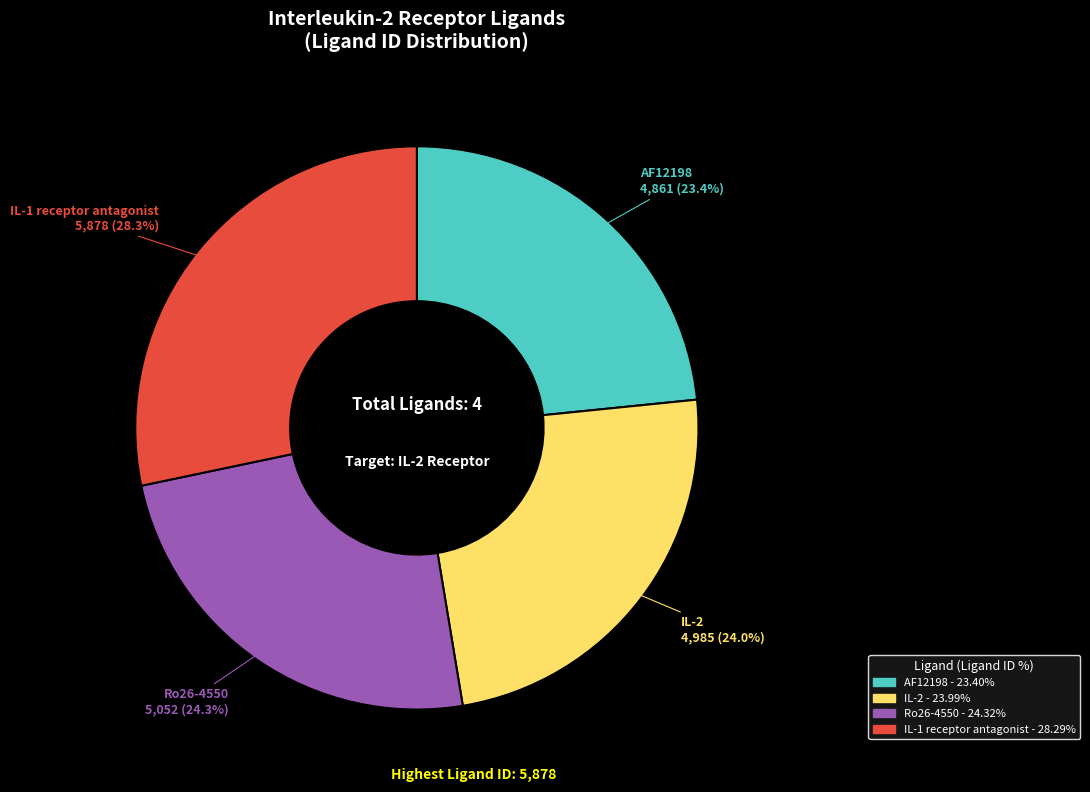

Which category has the biggest portion of the pie?

IL-1 receptor antagonist